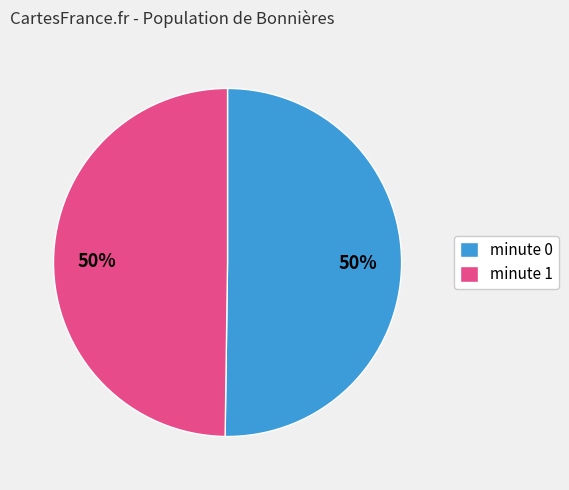

Approximately how many times larger is the value at minute 1 compared to minute 0?

1.0